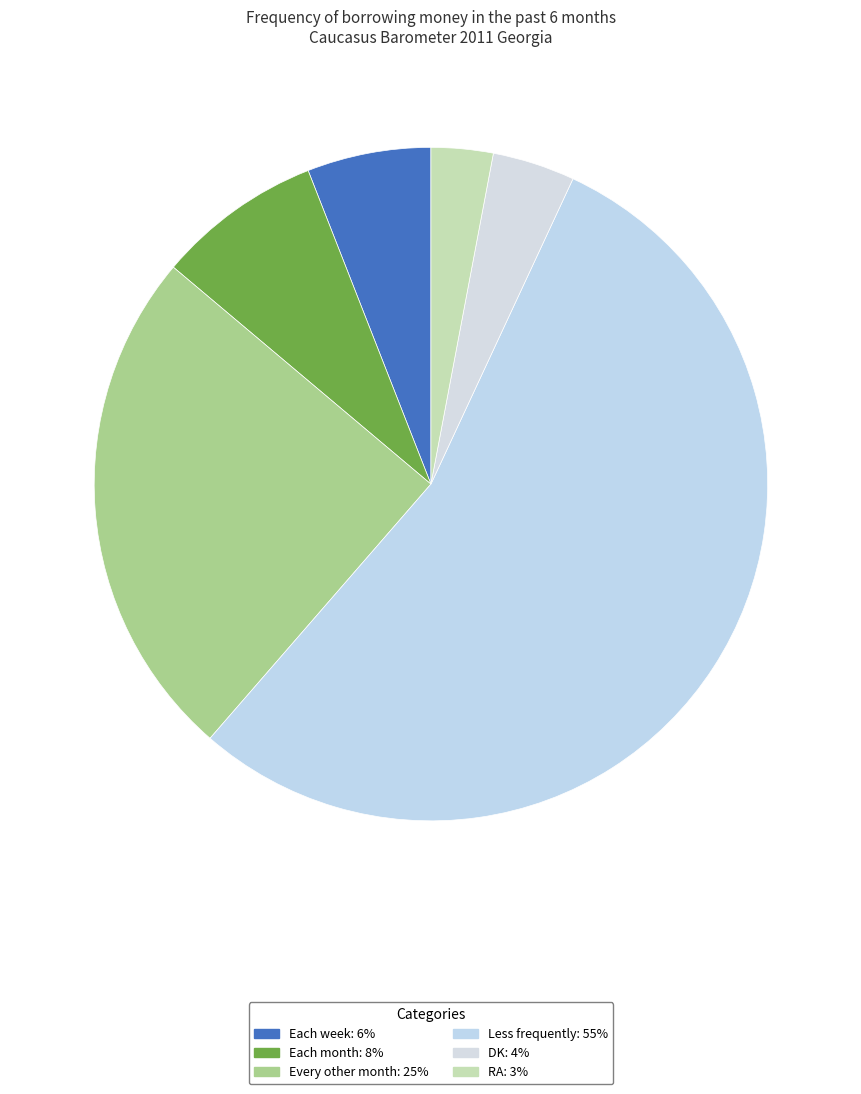

To the nearest percent, what is the combined percentage of Each month and Each week?

14%